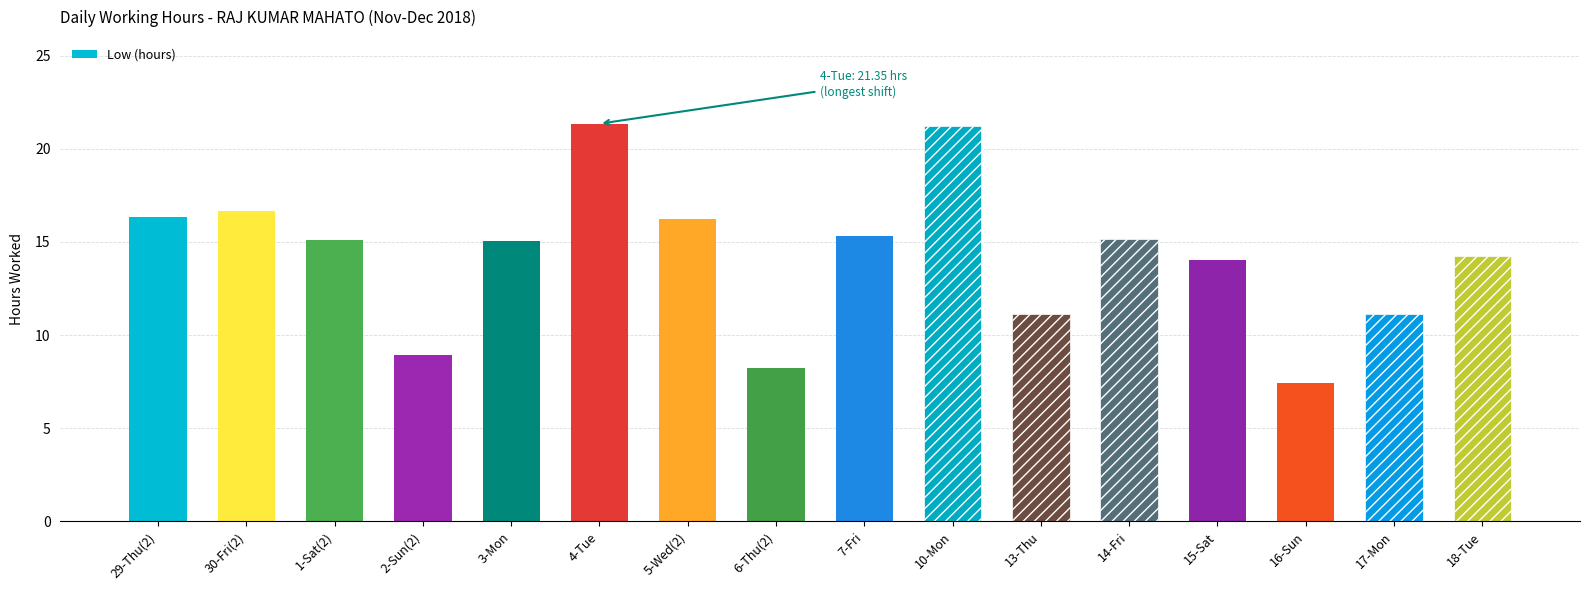

What is the sum of the values at 5-Wed(2) and 30-Fri(2)?

32.9